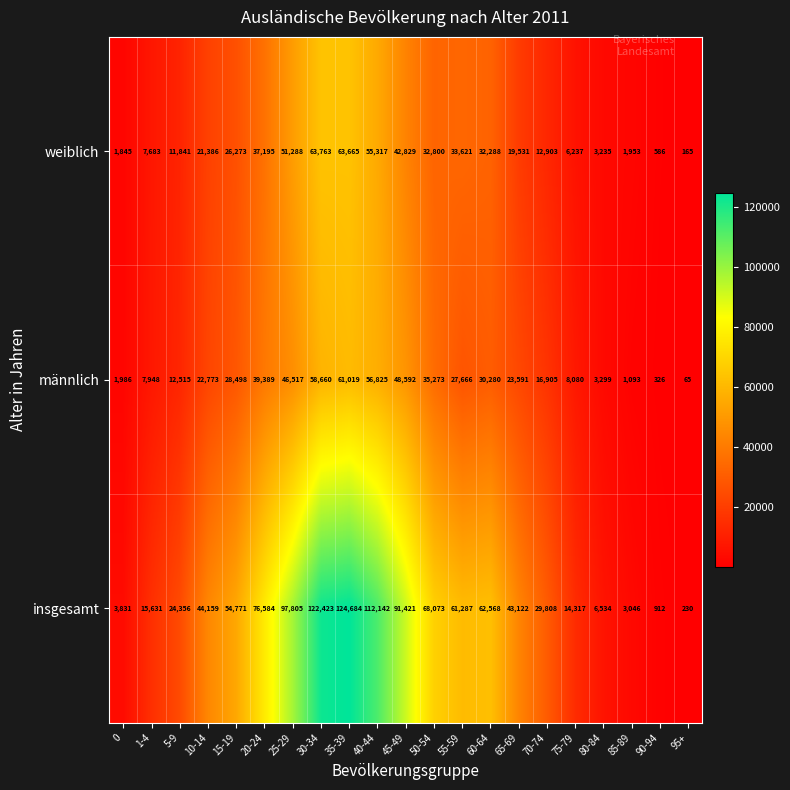

At how many categories does at least one series exceed 114099?

2